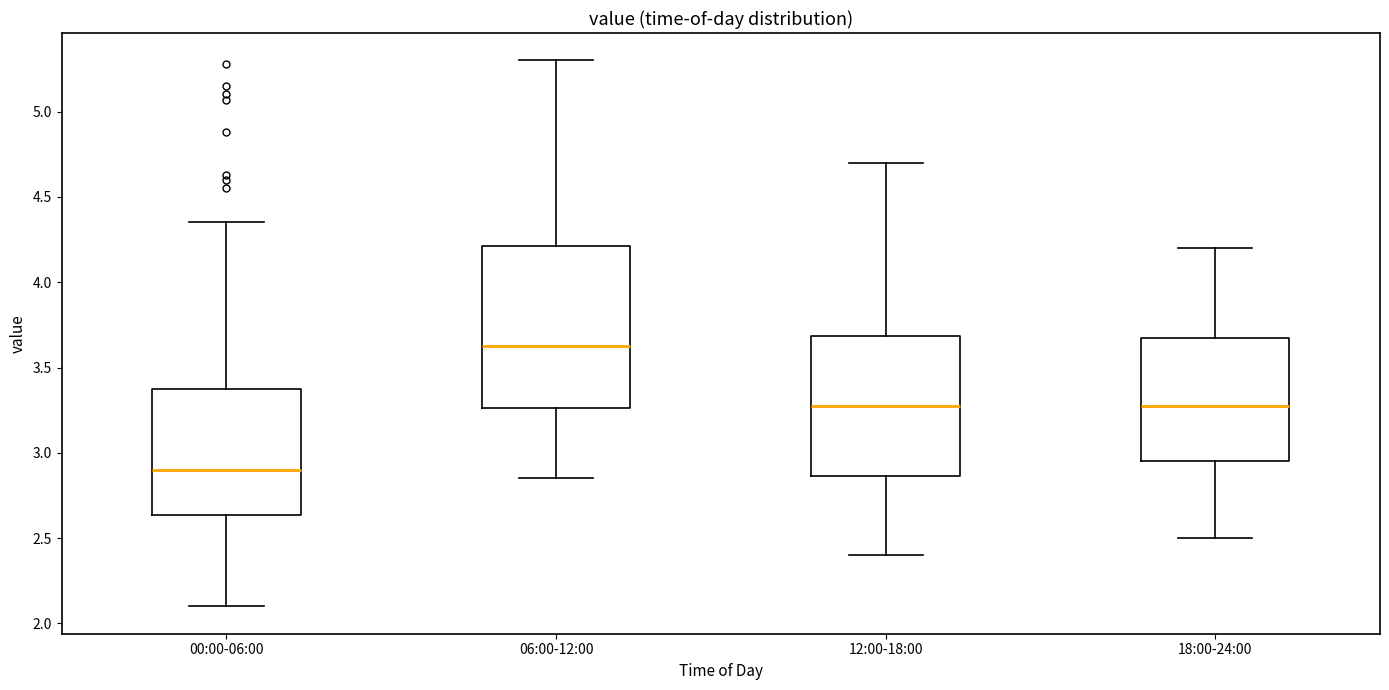

Reading left to right, read every box against the y-axis: the position of its median line, the range the box covers, and the ends of its whiskers. The values are not printed on the chart, so give them approximately, as read against the axis.

00:00-06:00: median 2.90, box 2.65 to 3.35, whiskers 2.10 to 4.35
06:00-12:00: median 3.65, box 3.25 to 4.20, whiskers 2.85 to 5.30
12:00-18:00: median 3.30, box 2.85 to 3.70, whiskers 2.40 to 4.70
18:00-24:00: median 3.30, box 2.95 to 3.70, whiskers 2.50 to 4.20